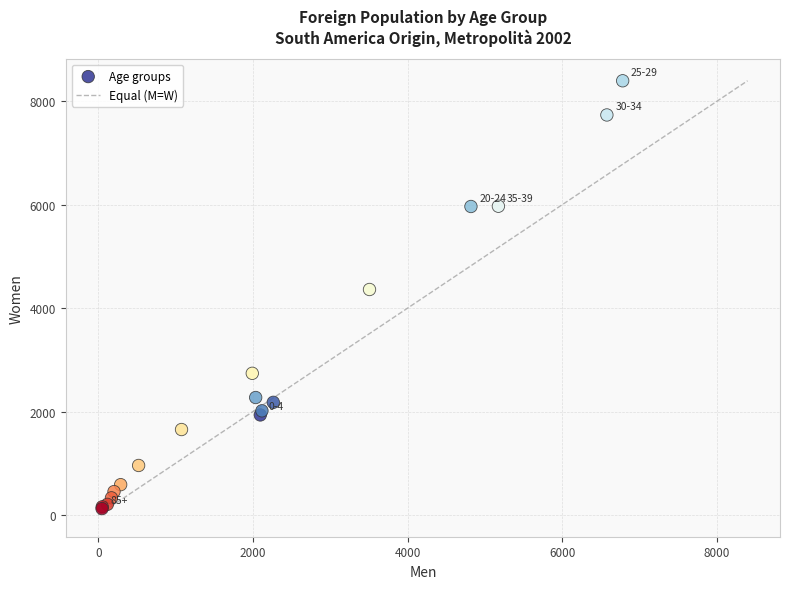

What Y value in the scatter plot is closest to 4260?

4361